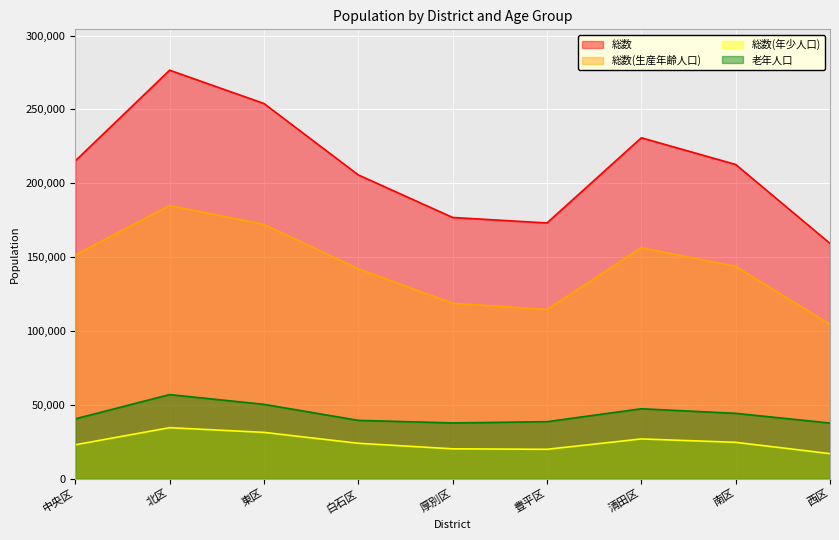

What is the difference between the 老年人口 values at 南区 and 豊平区?

5659